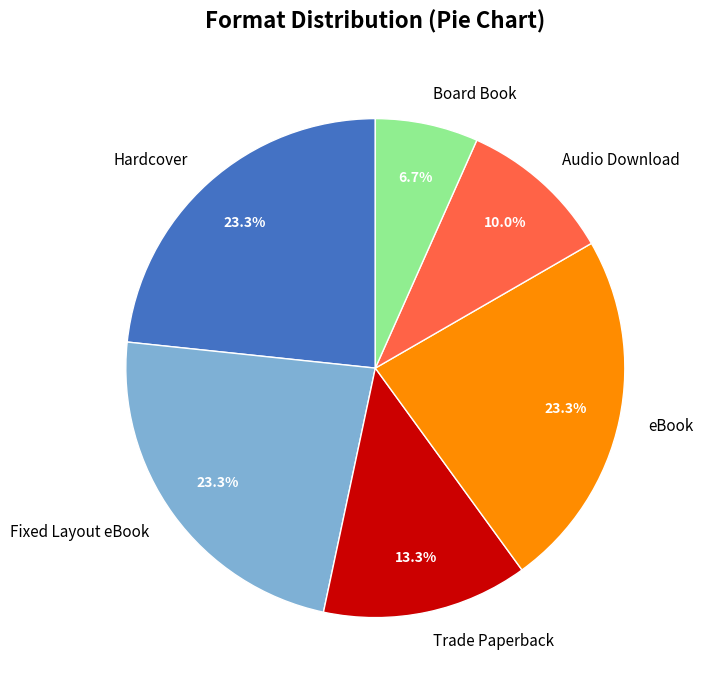

Count the number of slices in the pie.

6